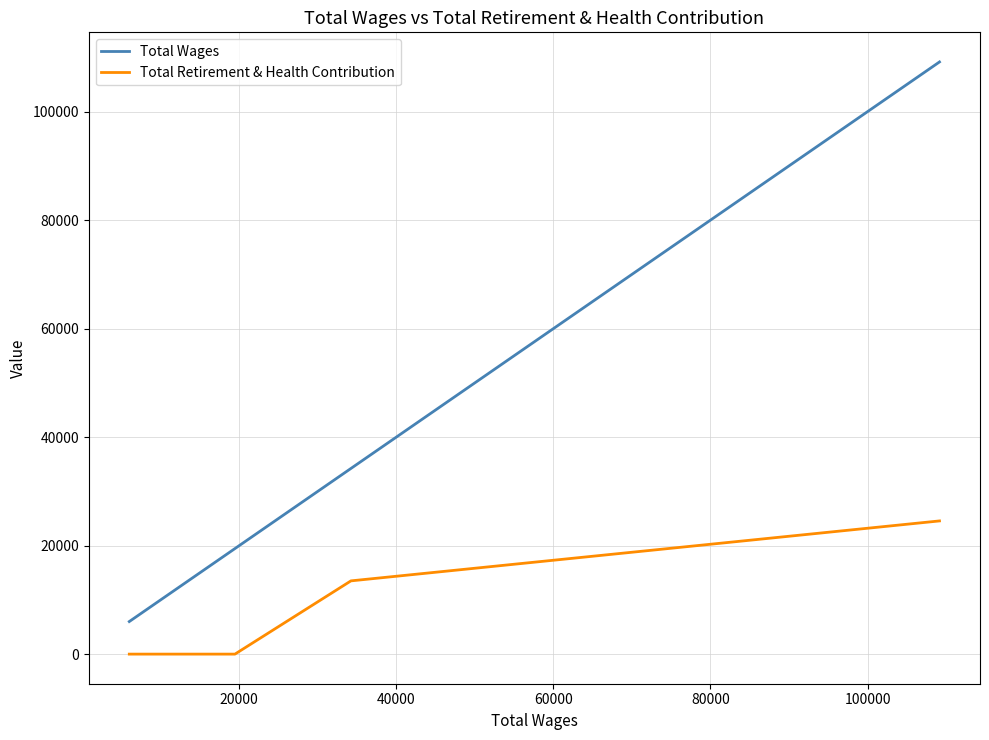

What is the sum of all Total Wages values?

168852